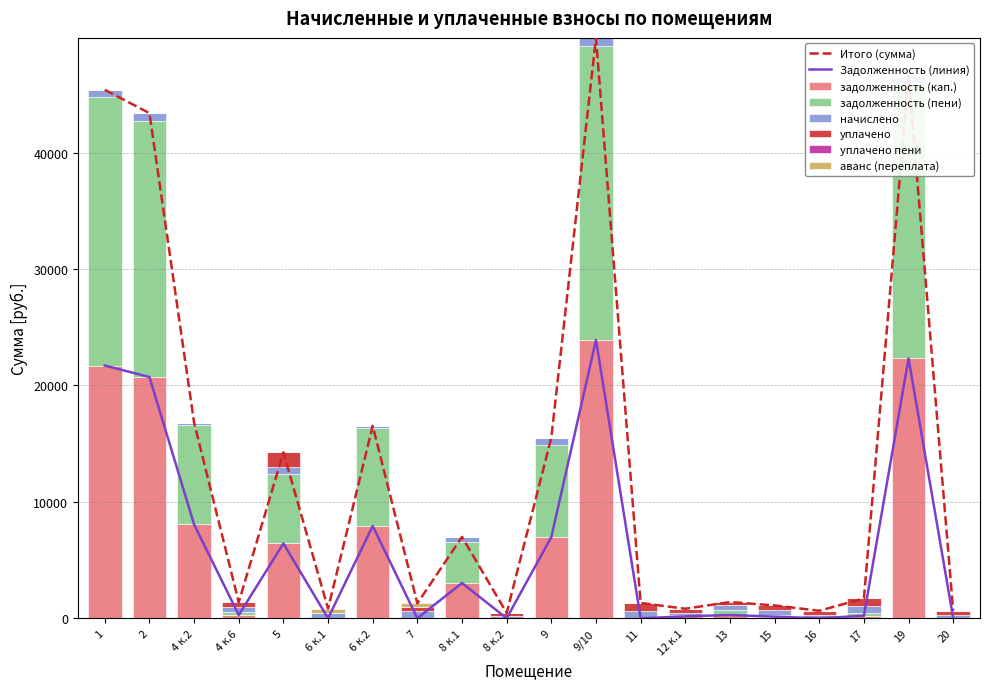

Is the value of аванс (переплата) at 6 к.1 greater than the value of уплачено пени at 8 к.2?

Yes